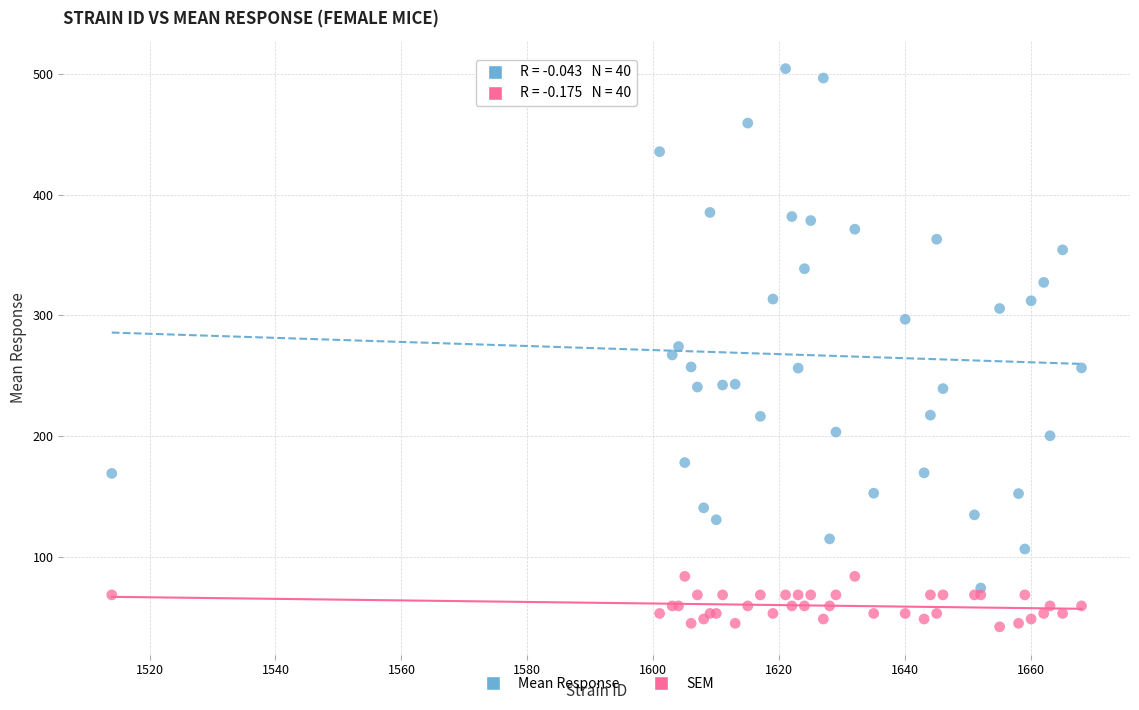

In the Mean Response series, what Y value is closest to 289?

296.8